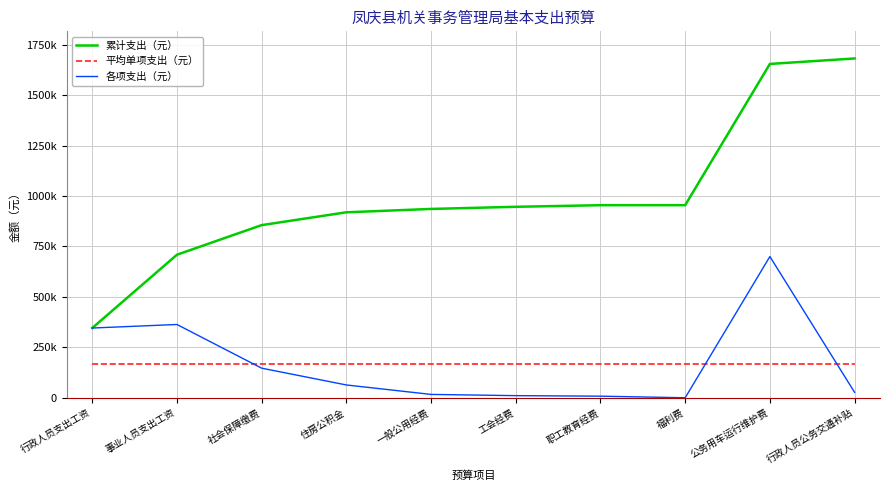

What are all the series names shown in the legend?

累计支出（元）, 平均单项支出（元）, 各项支出（元）